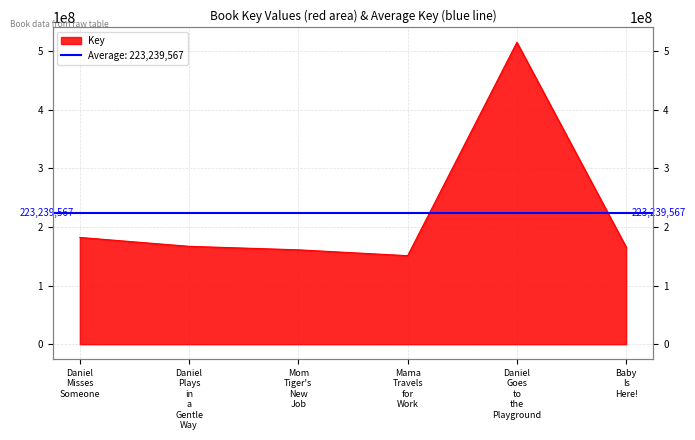

List the labels in order of value, smallest first.

Mama Travels for Work, Mom Tiger's New Job, Baby Is Here!, Daniel Plays in a Gentle Way, Daniel Misses Someone, Daniel Goes to the Playground